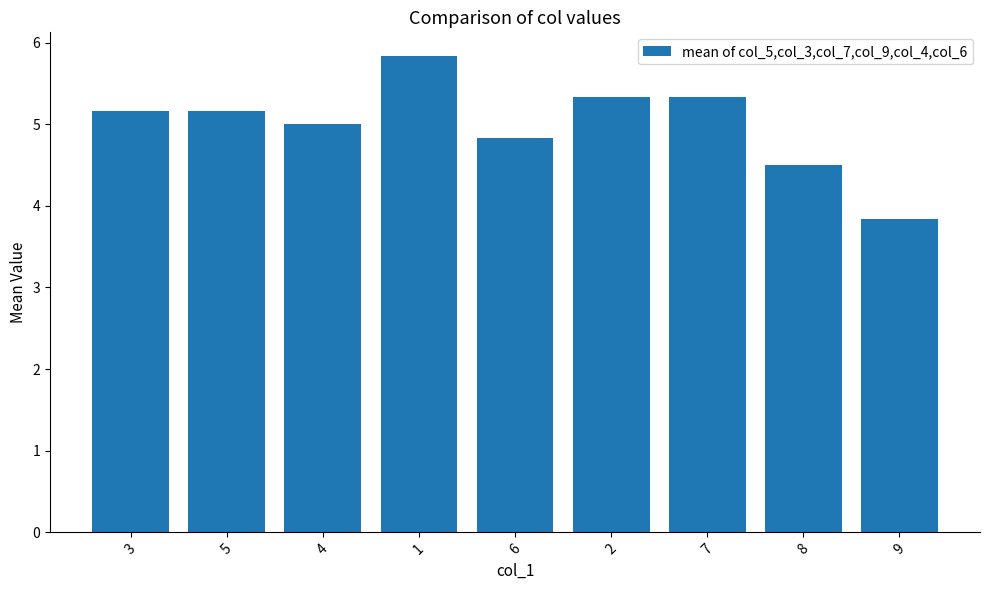

What is the value of the 4th bar from the left?

5.8